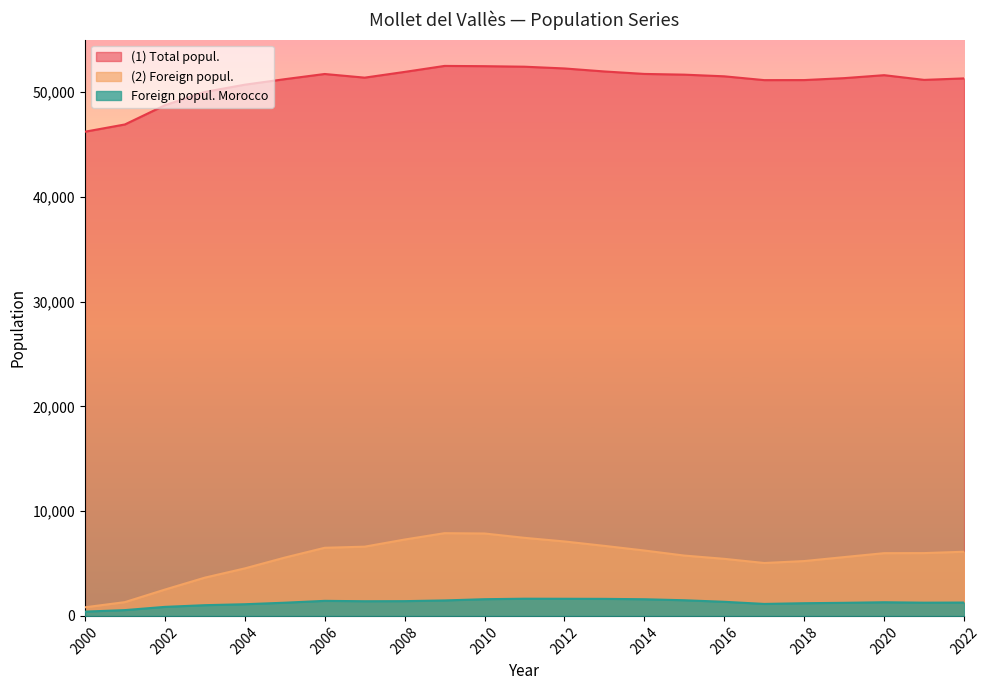

Between 2013 and 2019, which series saw the biggest shift?

(2) Foreign popul.